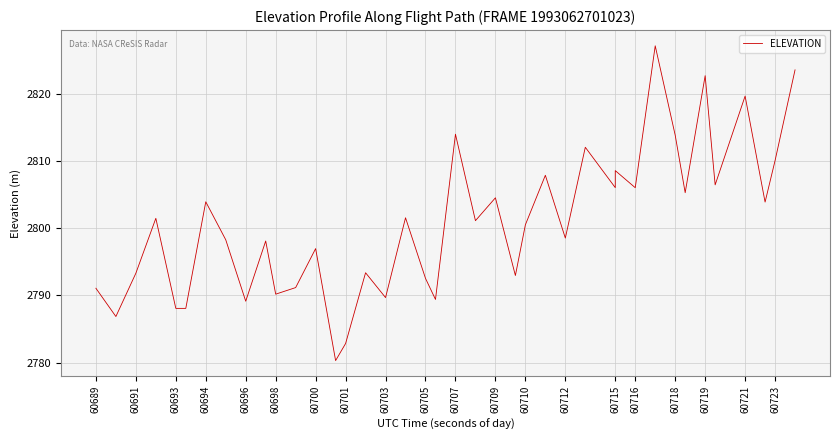

What is the difference between the maximum and minimum values?

46.9